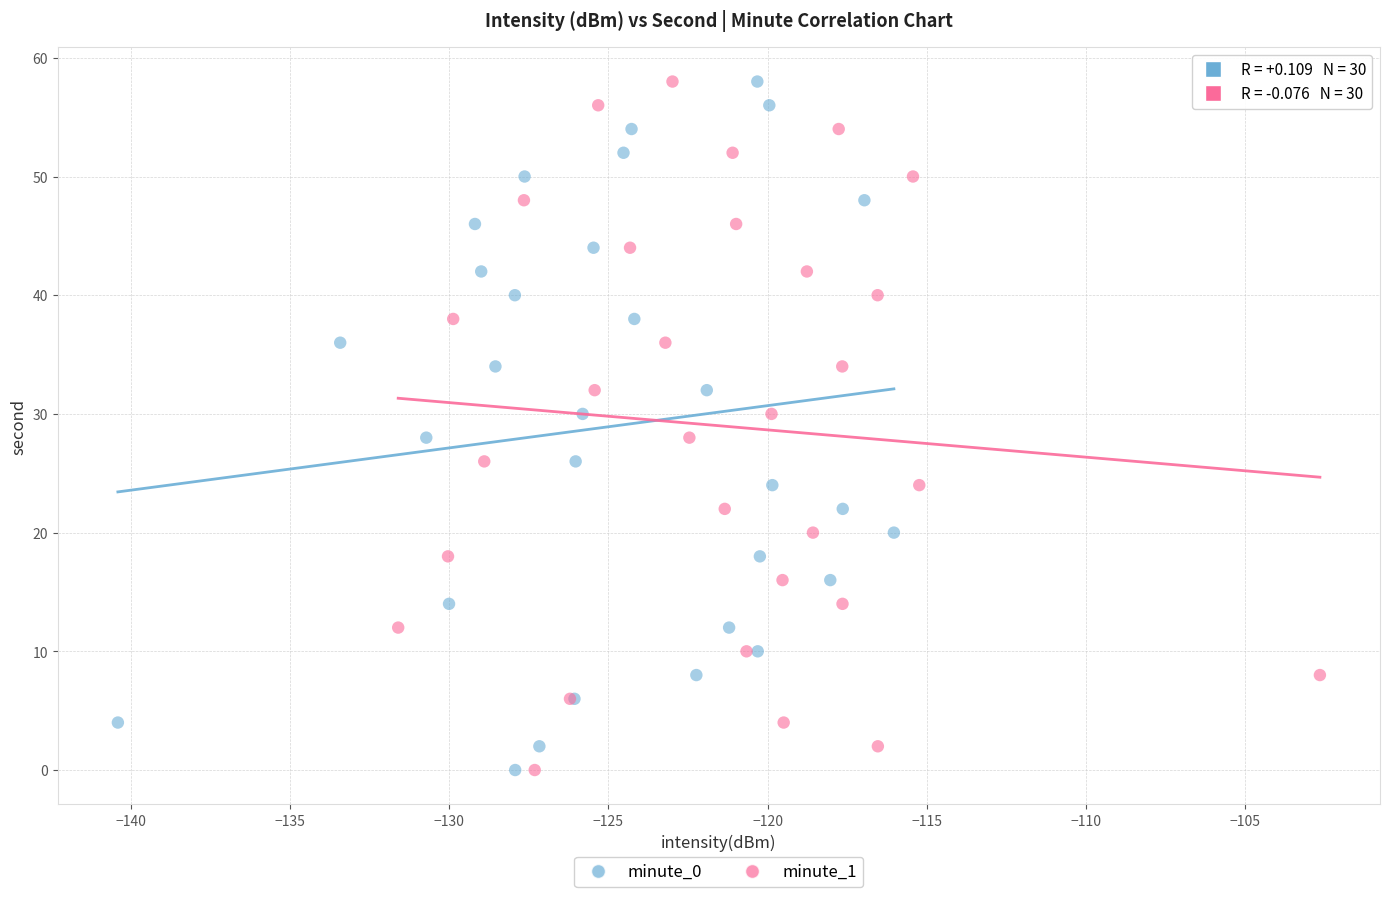

What are all the series names shown in the legend?

minute_0, minute_1